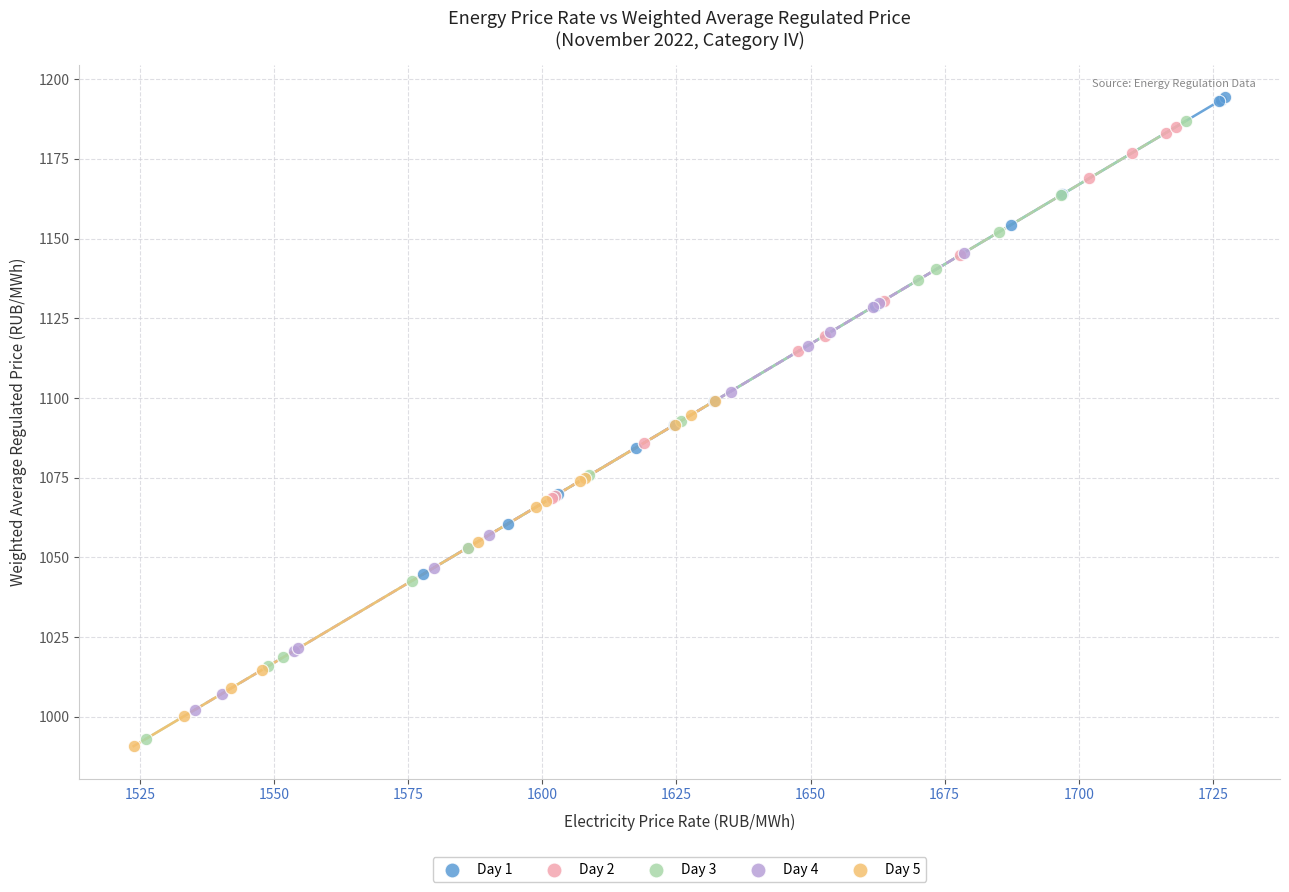

Which series has the widest spread of Y values?

Day 3